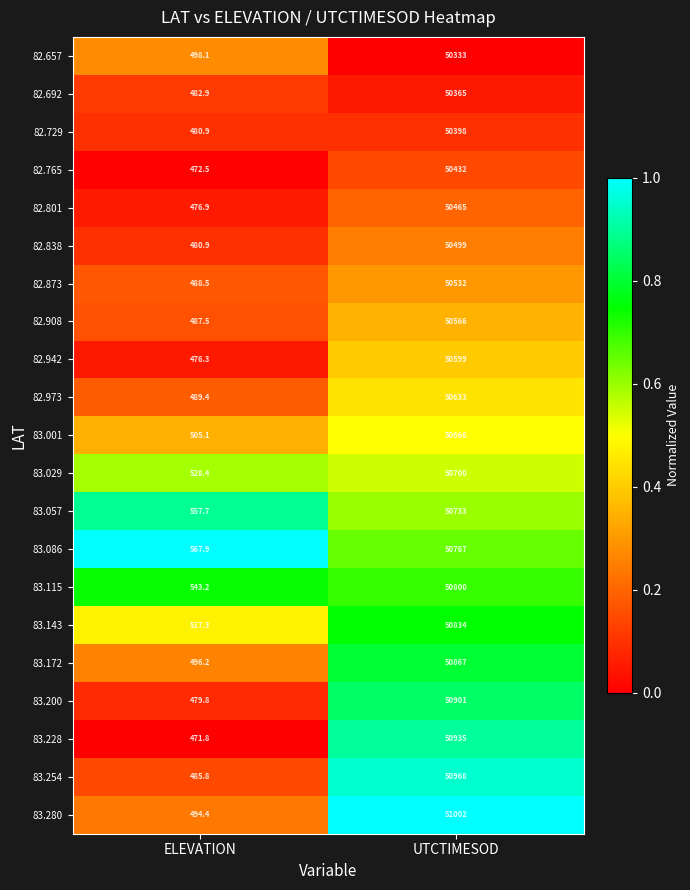

Where is 82.657 nearest to the value 25415?

ELEVATION